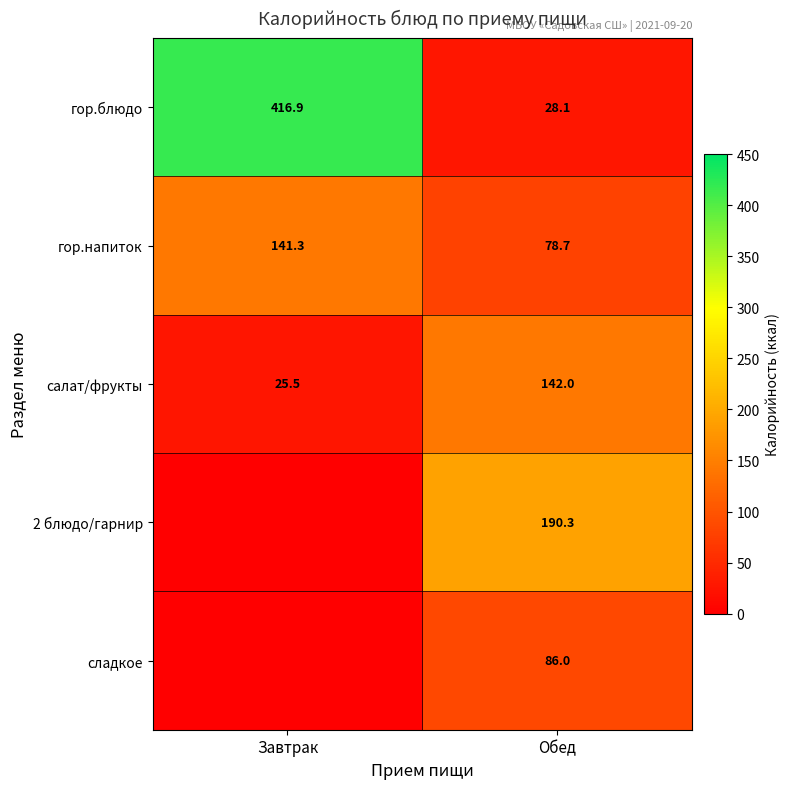

What is the sum of all салат/фрукты values?

167.5